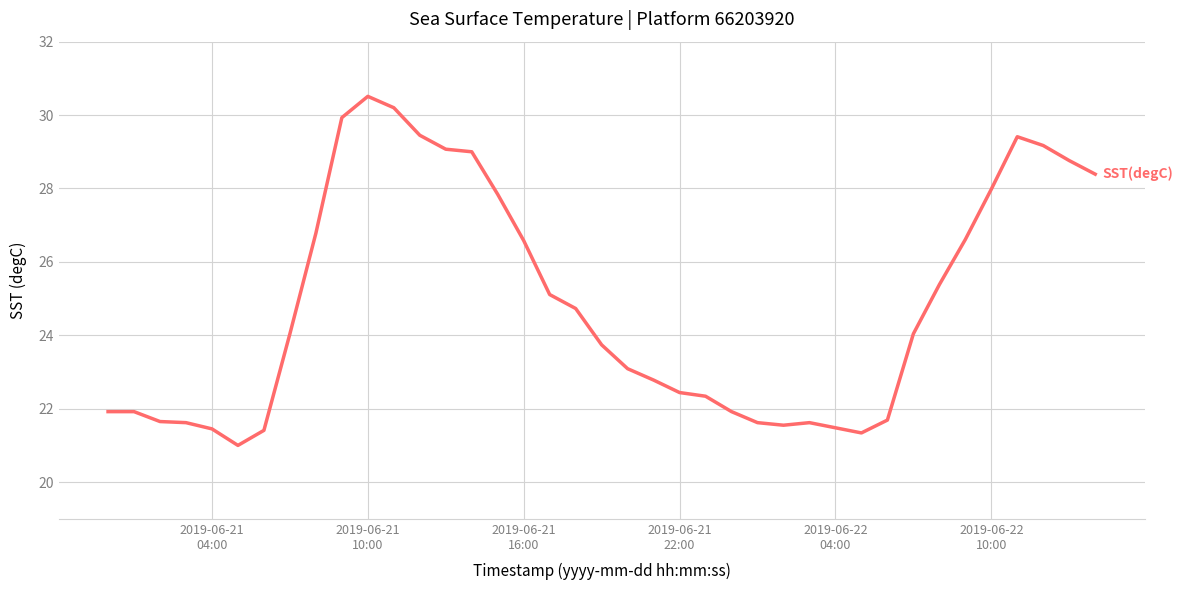

What is the difference between the maximum and minimum values?

9.5